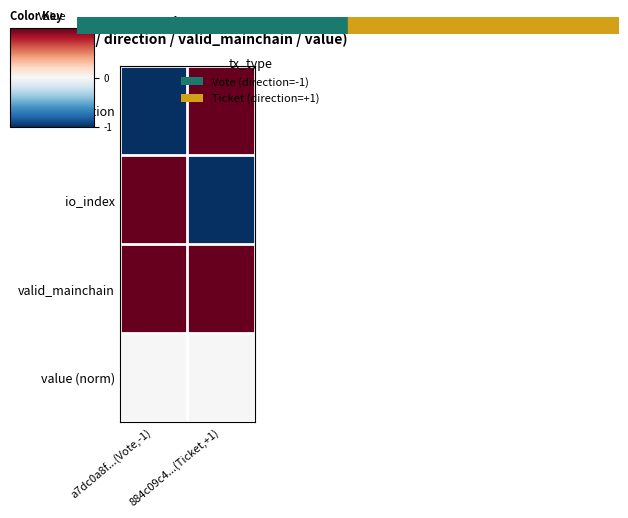

What is the total value across all series at a7dc0a8f...(Vote,-1)?

1